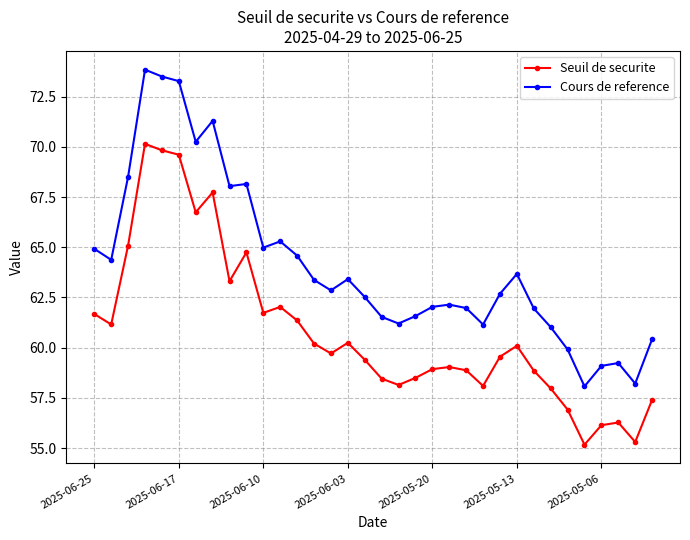

List the series in order of their peak value, lowest first.

Seuil de securite, Cours de reference